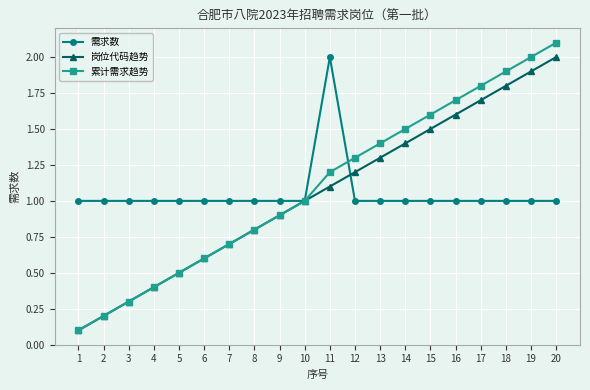

What are all the series names shown in the legend?

需求数, 岗位代码趋势, 累计需求趋势